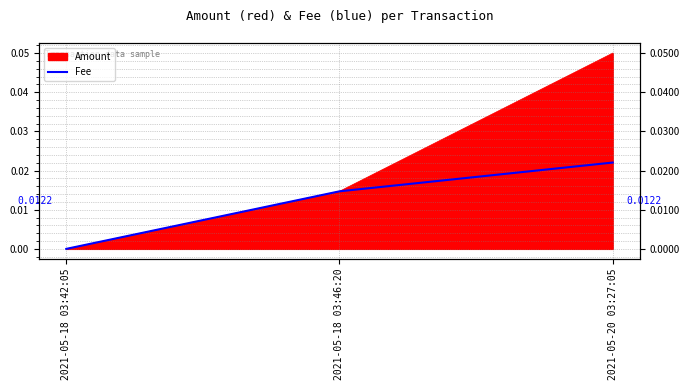

Rank the categories by value from highest to lowest.

2021-05-20 03:27:05, 2021-05-18 03:46:20, 2021-05-18 03:42:05